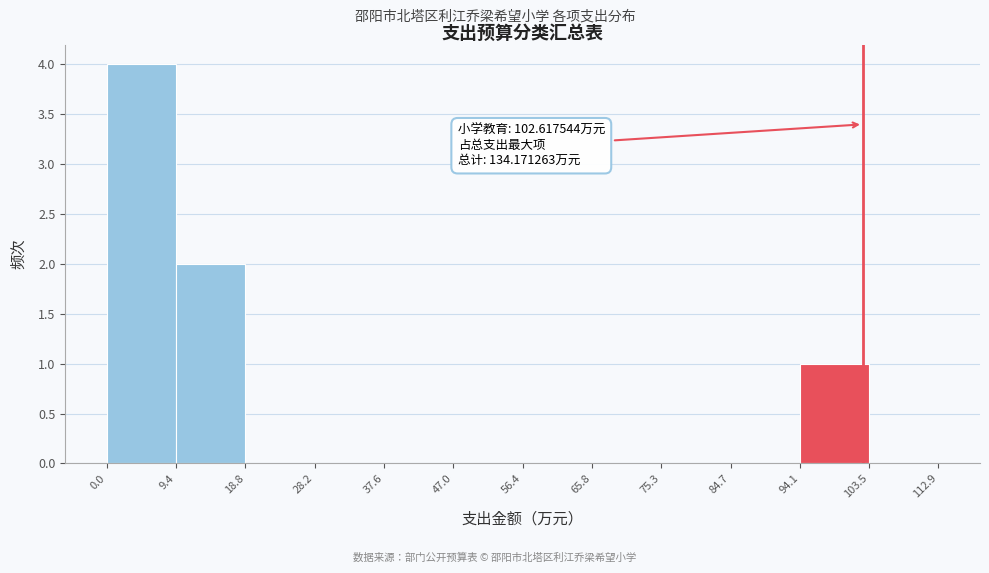

Over which range of the x-axis is the bar tallest?

0.0 to 9.4